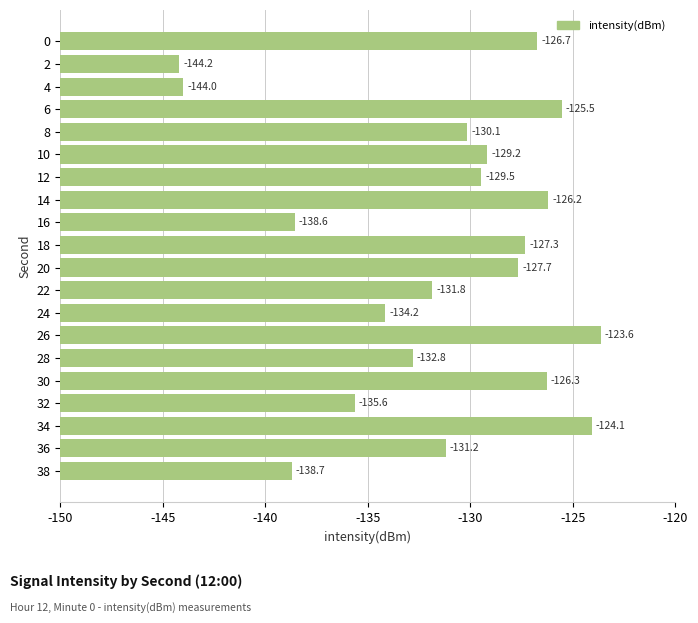

Does the chart contain any negative values?

No